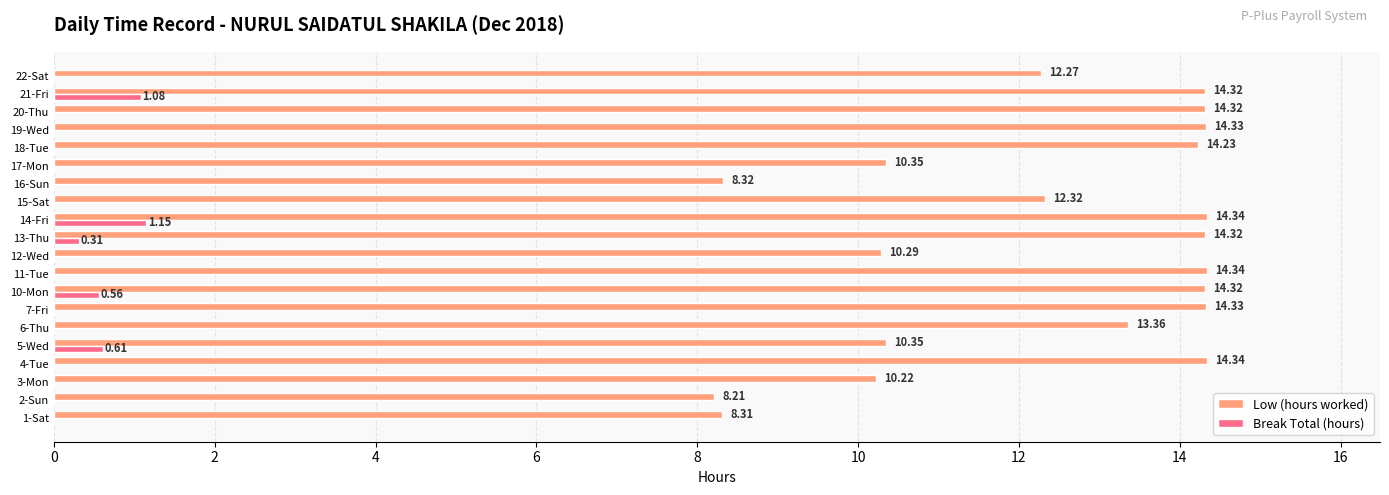

What is the average value of the Break Total (hours) series?

0.2